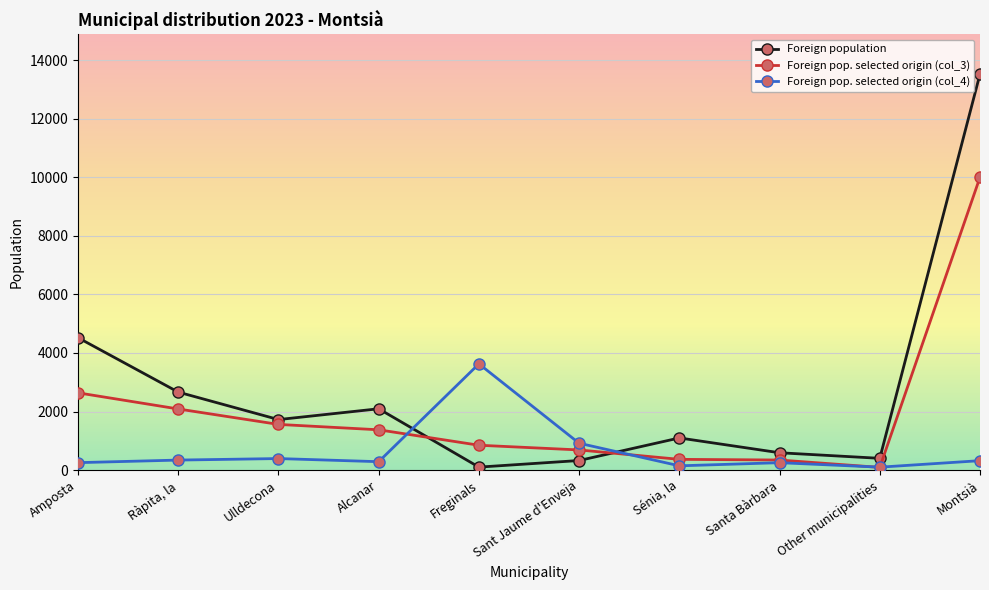

The value of Foreign pop. selected origin (col_4) at Other municipalities is 100. True or false?

True